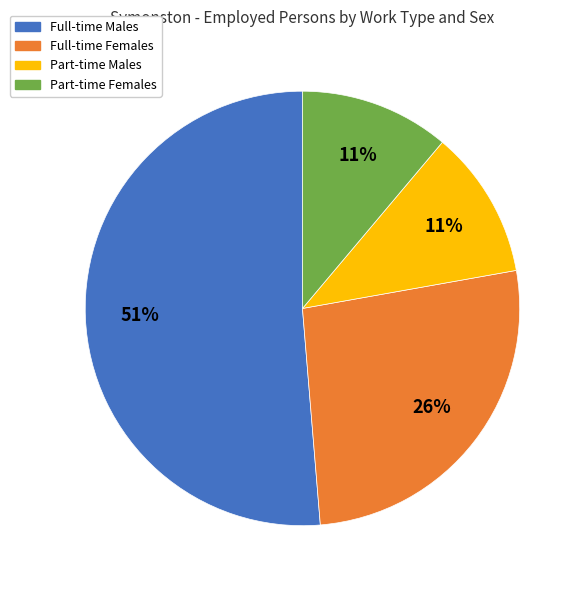

To the nearest percent, what is the difference between the largest and smallest slice percentages?

40%